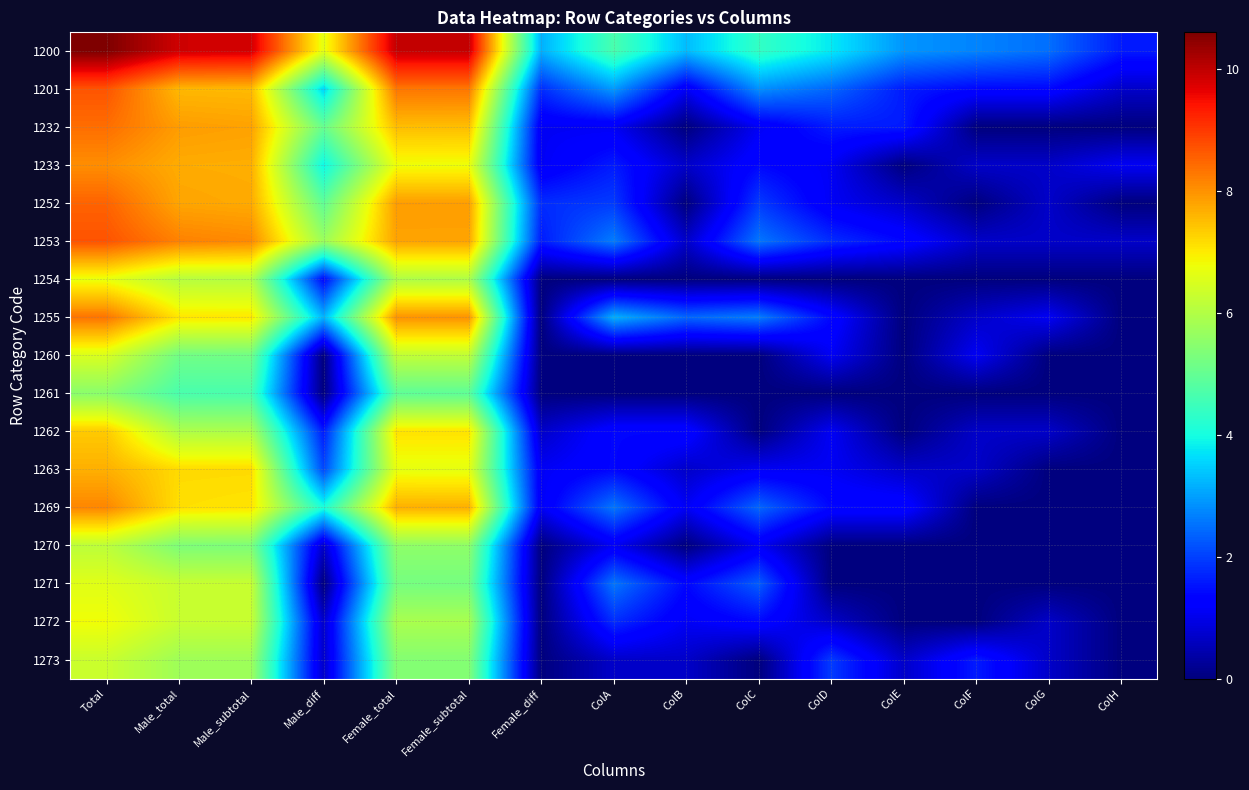

Which has a higher value, ColD or ColH?

ColD